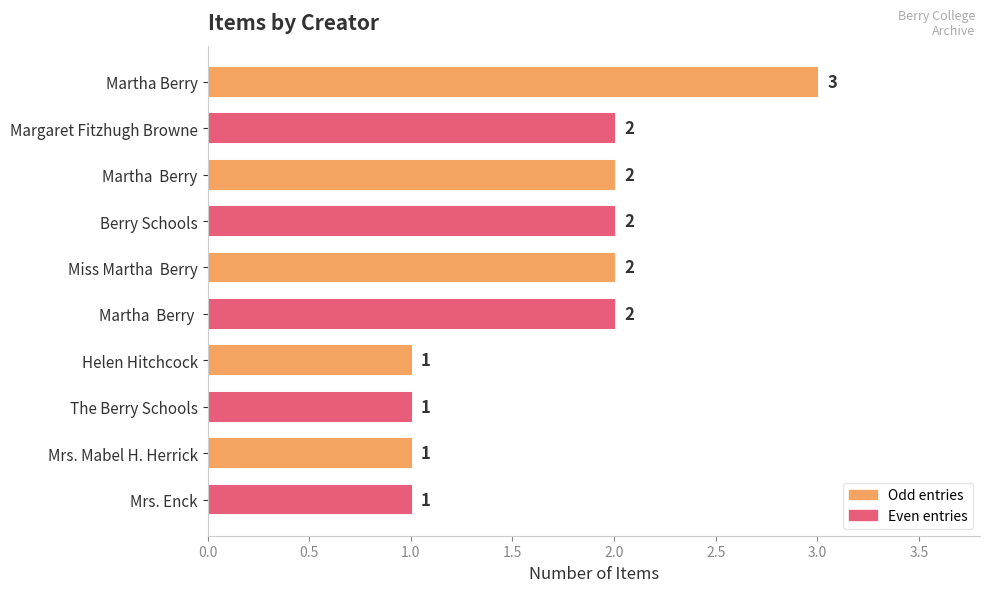

True or false: the data shows 1 at Helen Hitchcock.

True